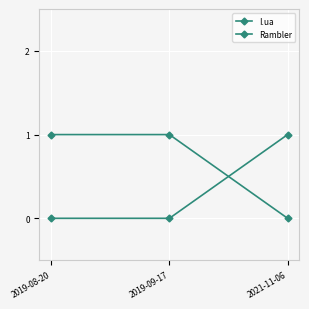

What is the highest value of the I.ua series?

1